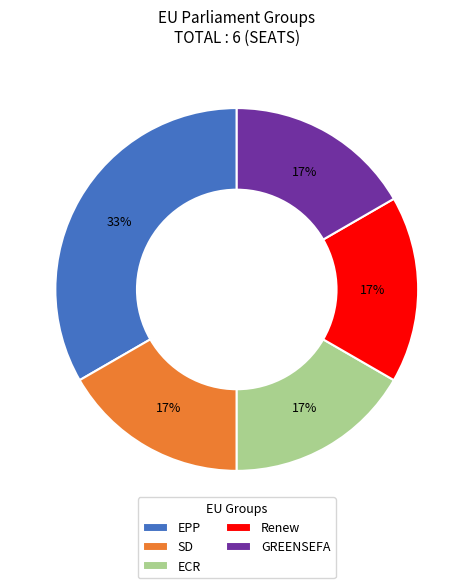

Does any single category account for the majority?

No